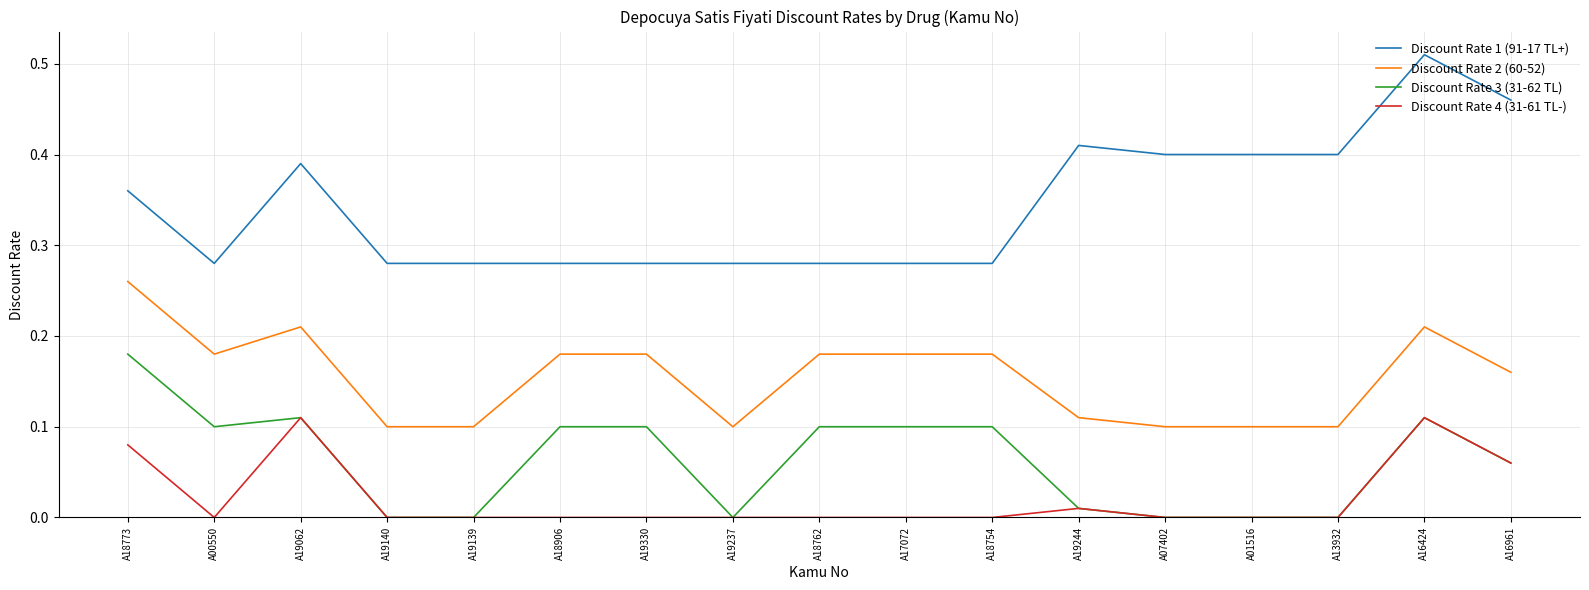

What position from the right is A07402?

5